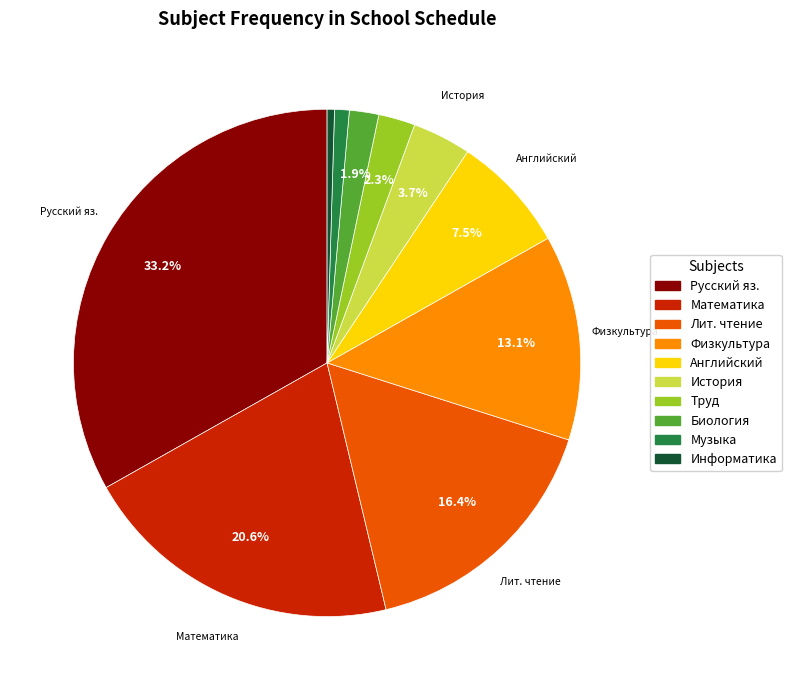

Is there a majority slice in this chart?

No